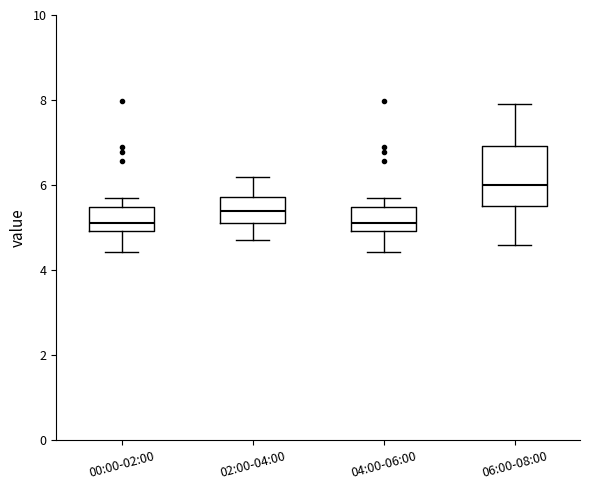

Which box is the tallest, from its lower edge to its upper edge?

06:00-08:00